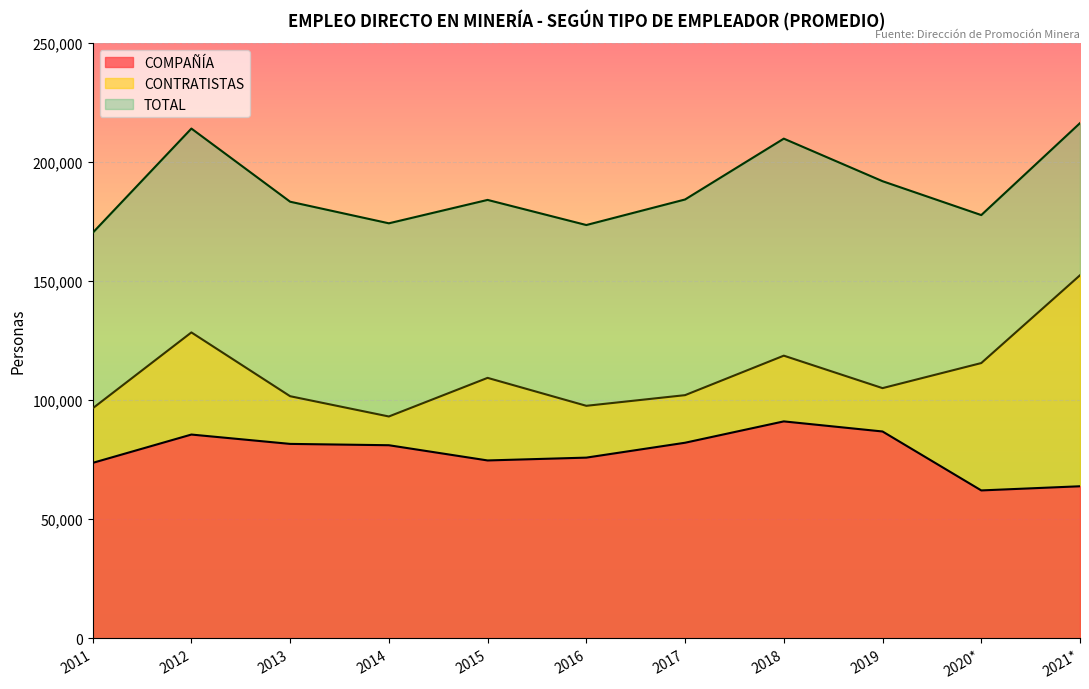

How many interior local peaks does the TOTAL series have?

3